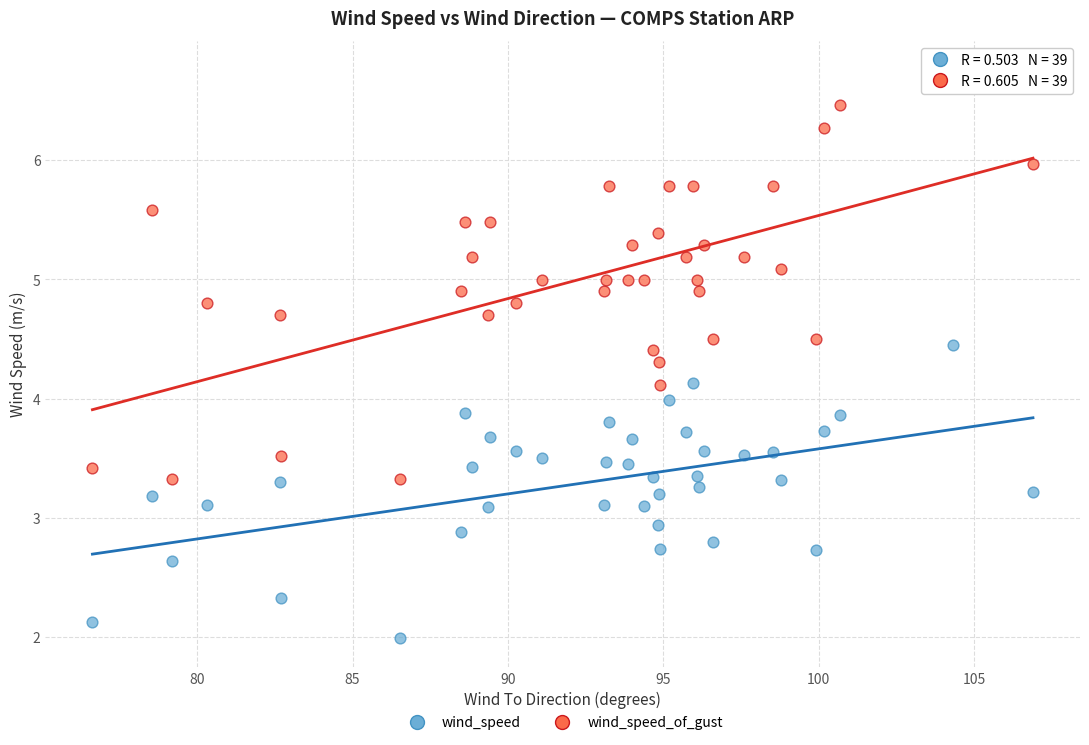

Which series contains the lowest Y value?

wind_speed